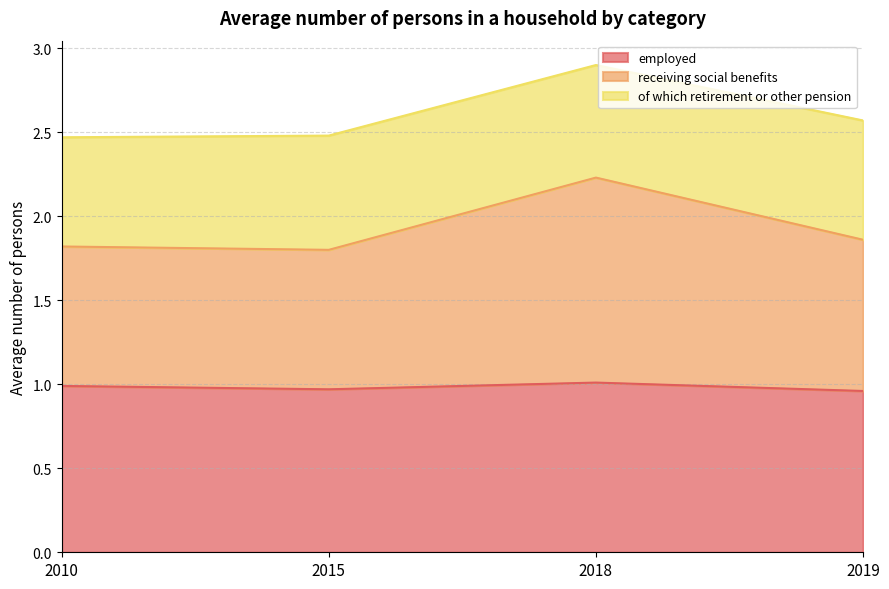

What is the total value across all series at 2015?

2.5